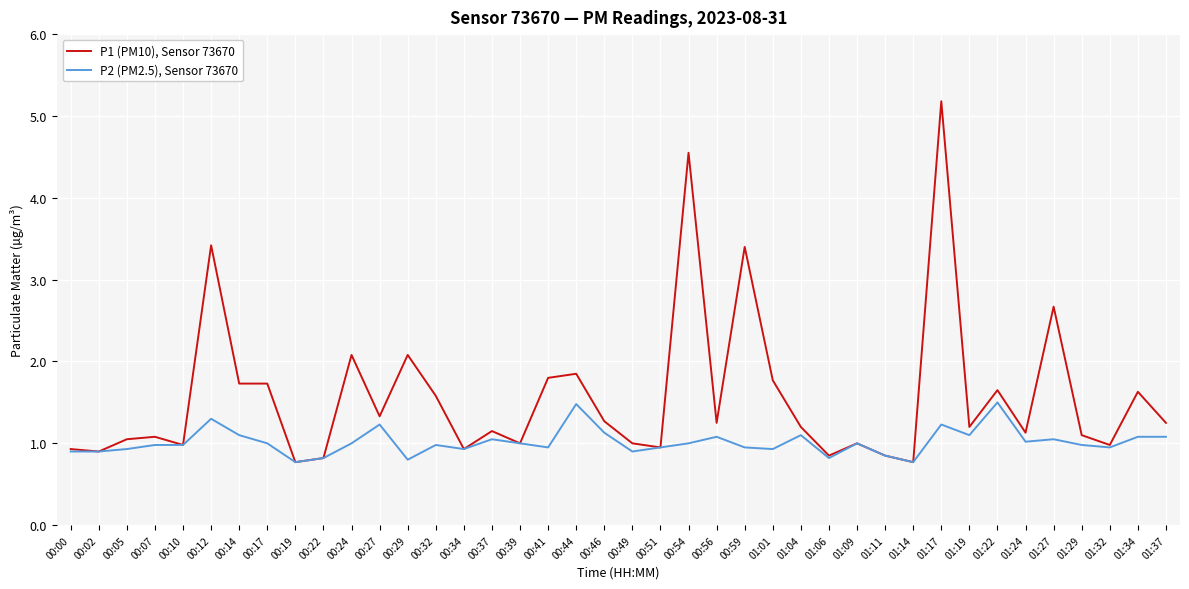

The value of P1 (PM10), Sensor 73670 at 01:09 is 1.0. True or false?

True